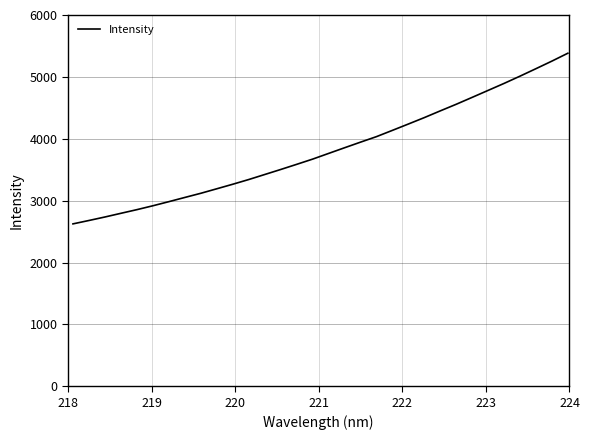

What is the average value?

3818.3